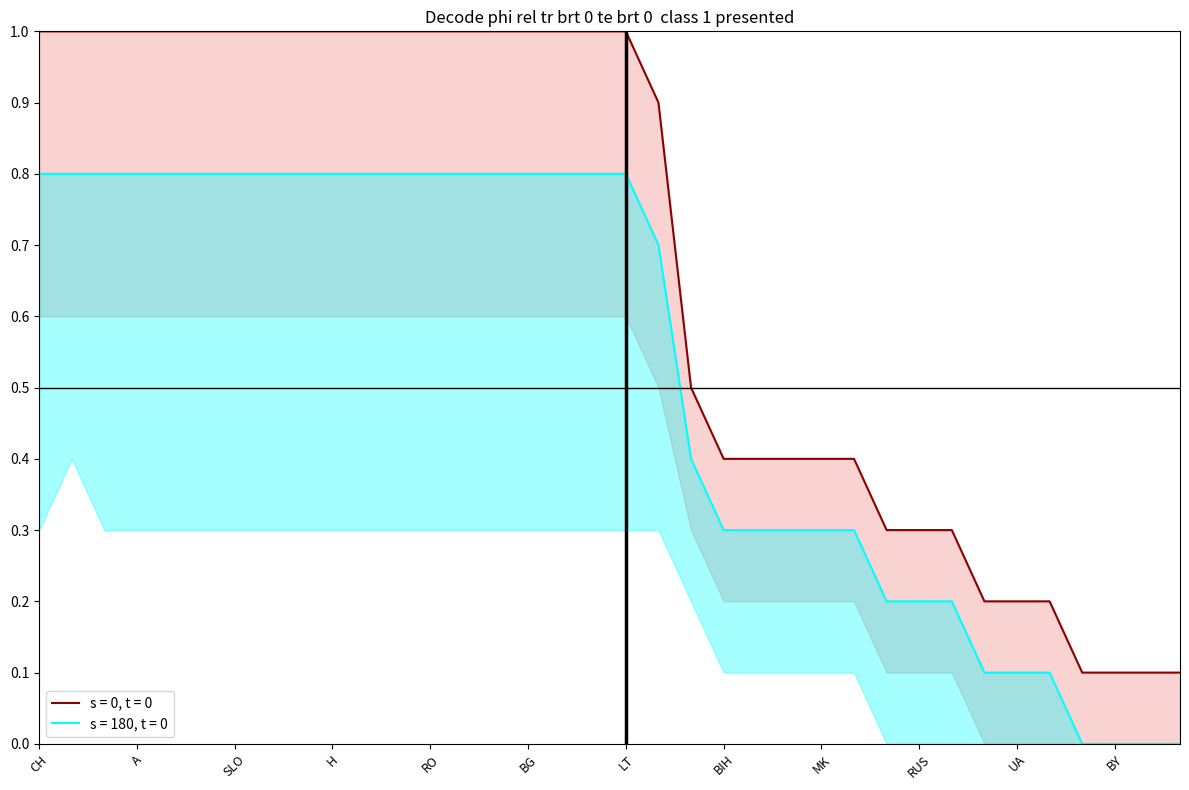

What is the difference between the second highest and minimum values in the s = 180, t = 0 series?

0.8